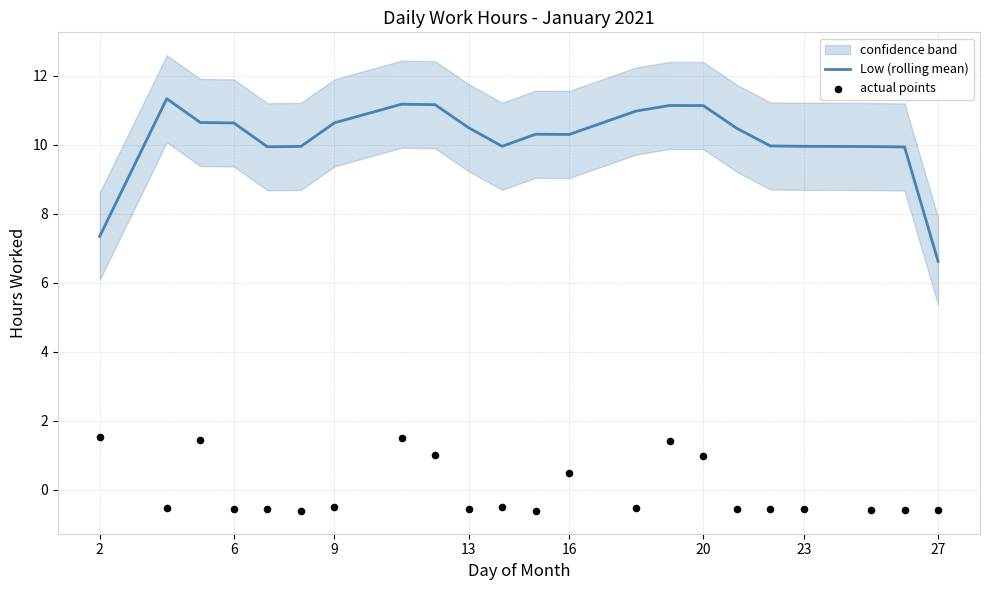

Which series contains the highest Y value?

Low (rolling mean)